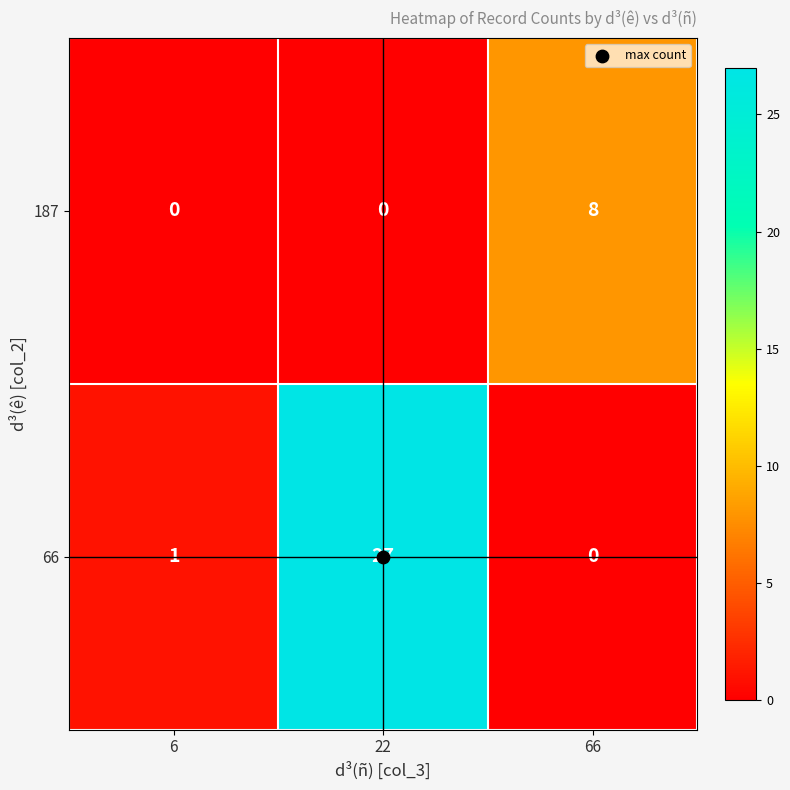

What is the total value across all series at 22?

27